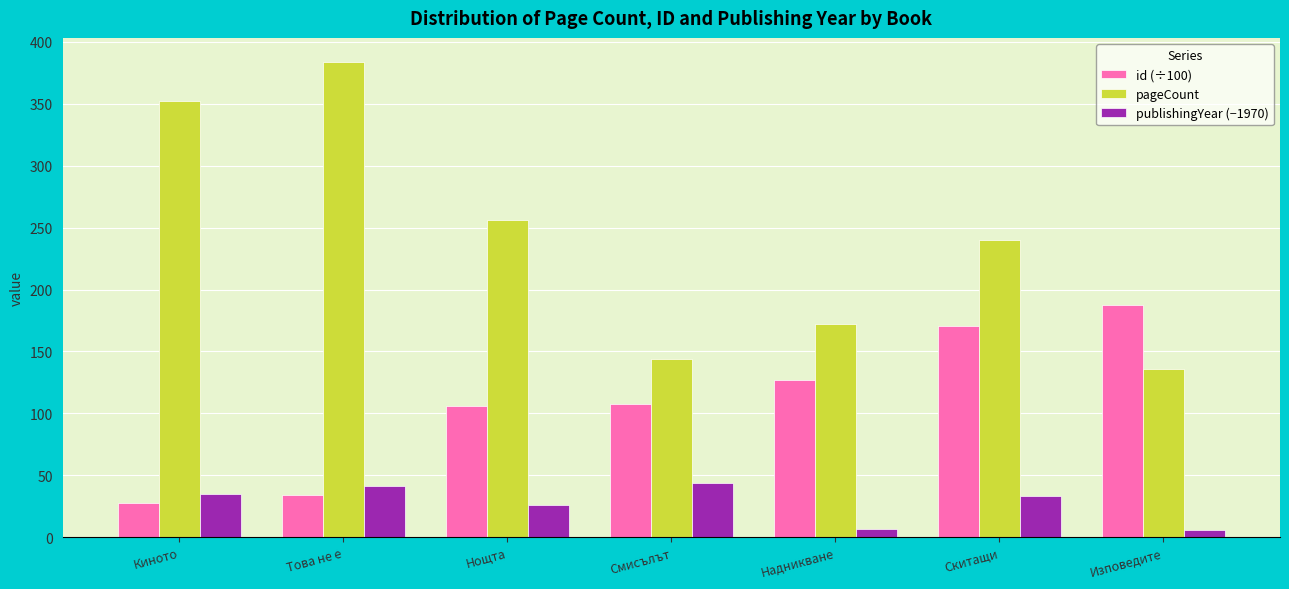

What is the minimum value for id (÷100)?

27.8